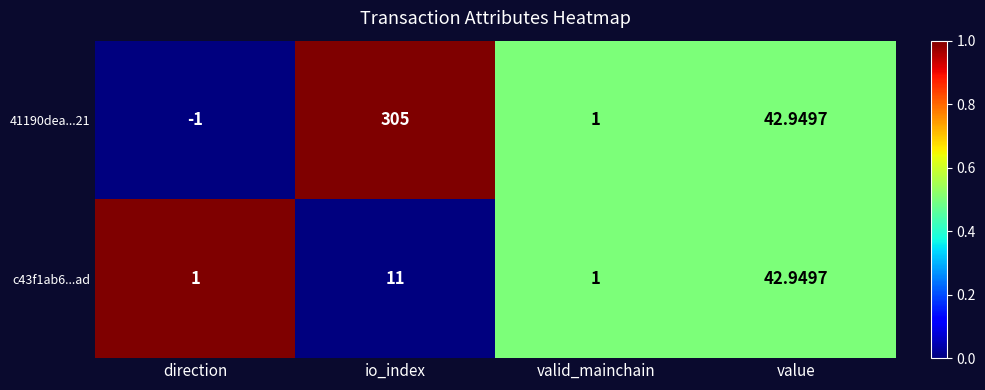

List the labels in order of 41190dea...21 value, smallest first.

direction, valid_mainchain, value, io_index